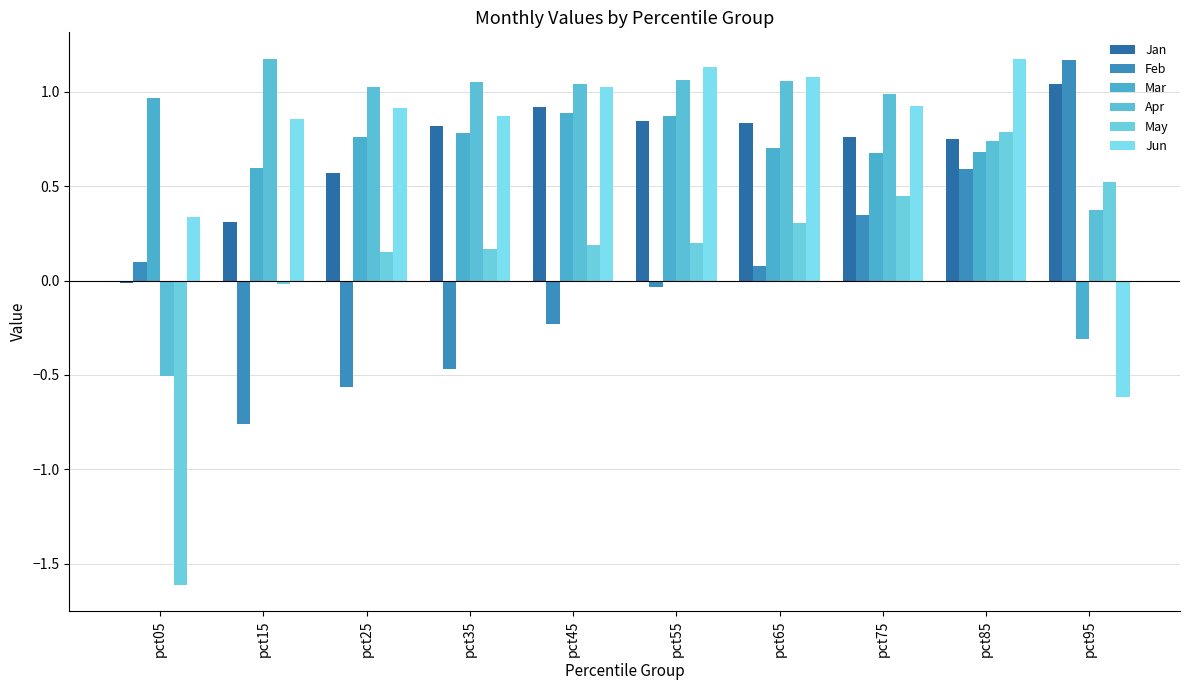

Between pct05 and pct35, which series saw the biggest shift?

May